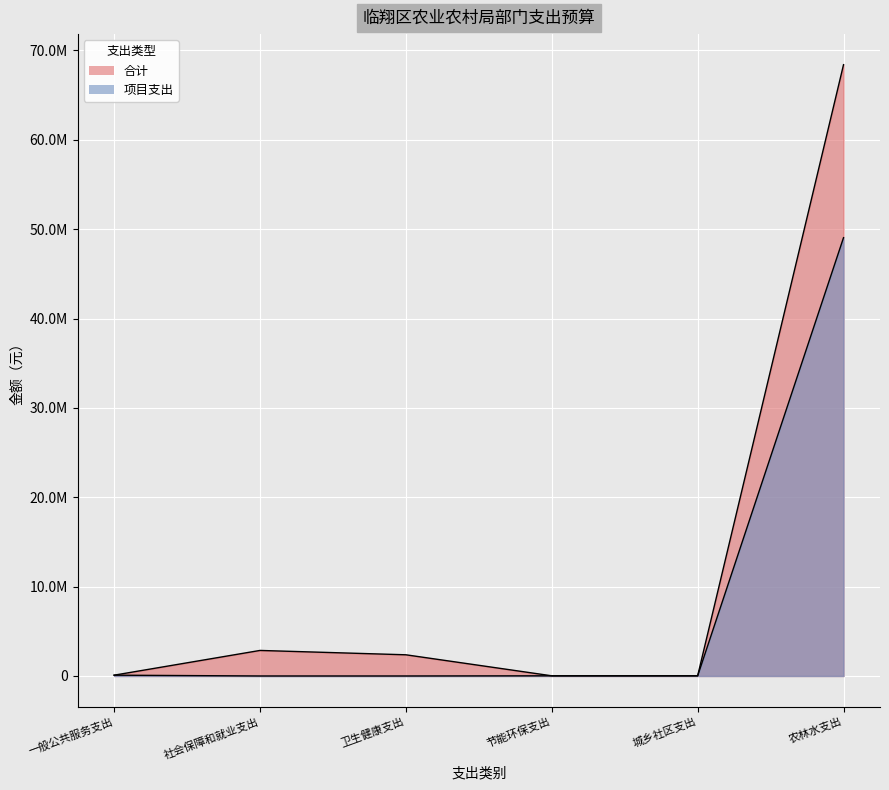

What is the total value across all series at 节能环保支出?

40000.0